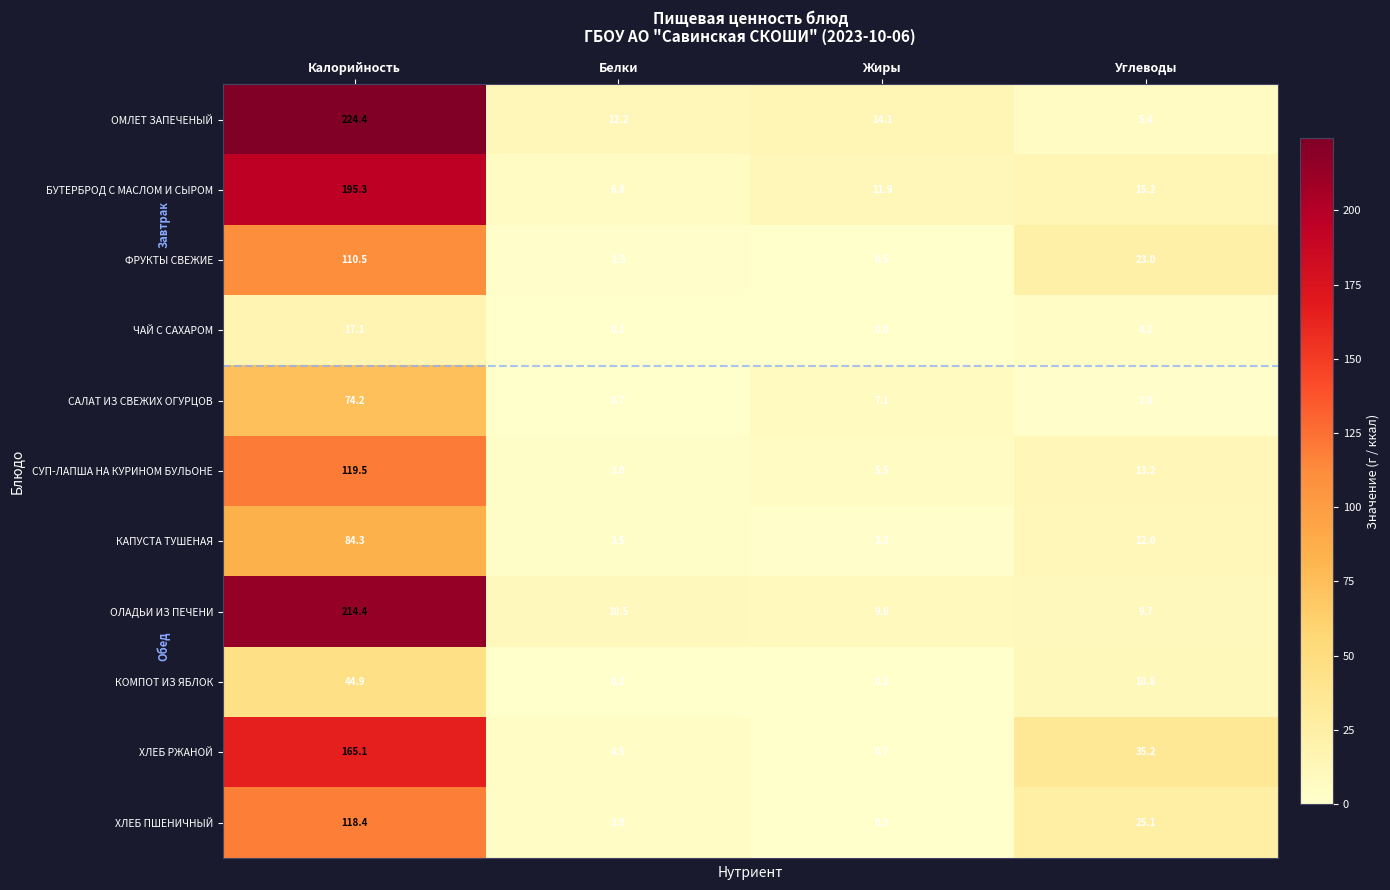

What is the difference between the maximum and second lowest values in the ХЛЕБ ПШЕНИЧНЫЙ series?

114.6